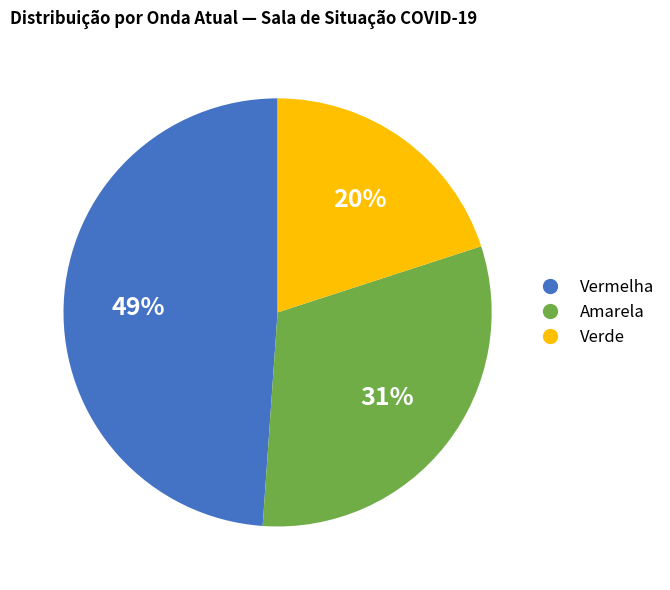

To the nearest percent, what is the average slice percentage?

33%